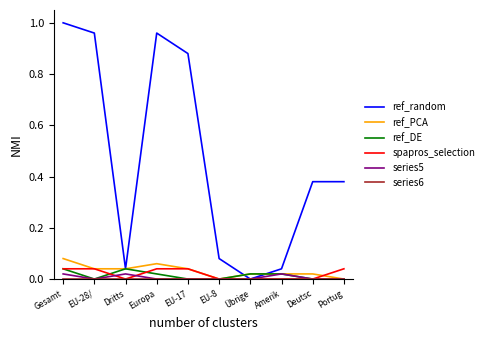

What position from the right is EU-17?

6